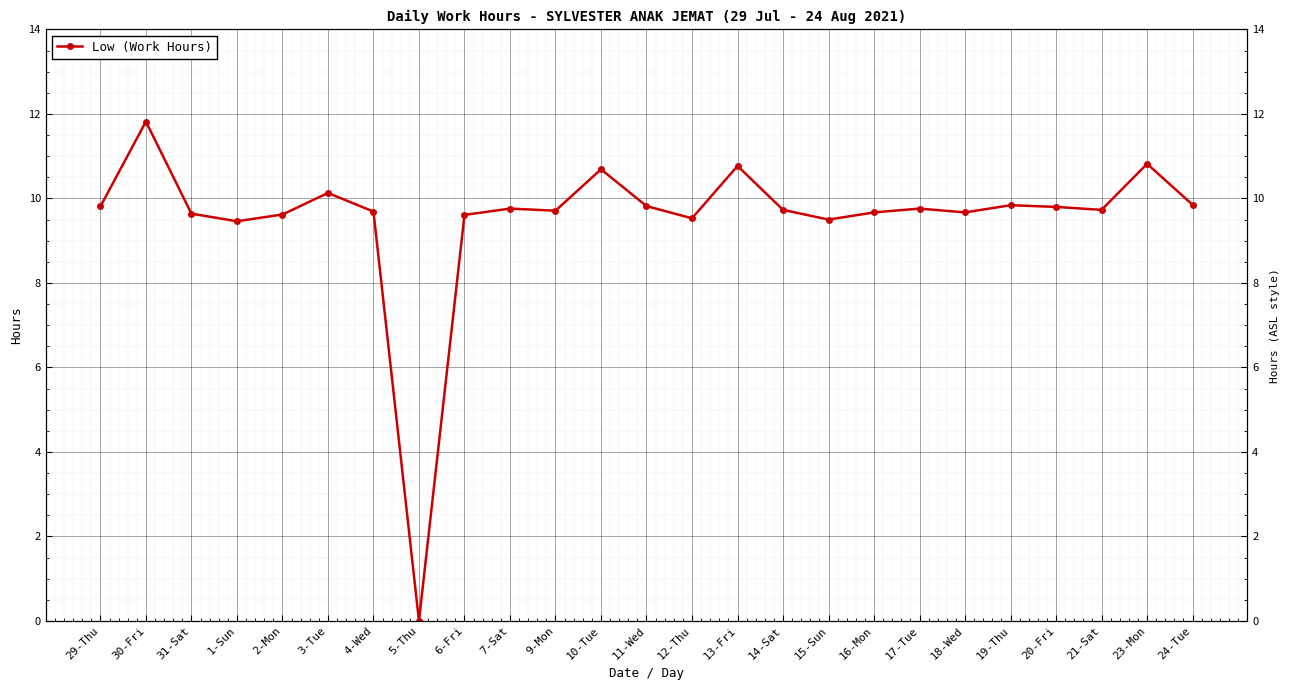

How many categories are shown in the chart?

25